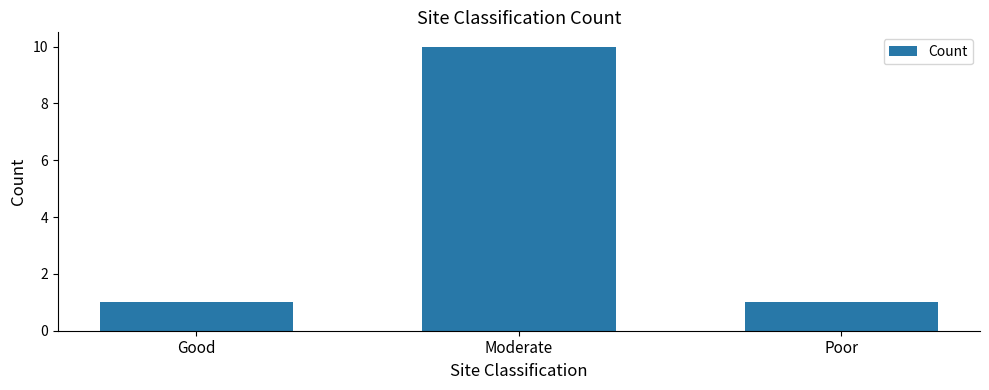

What is the difference between the values at Moderate and Good?

9